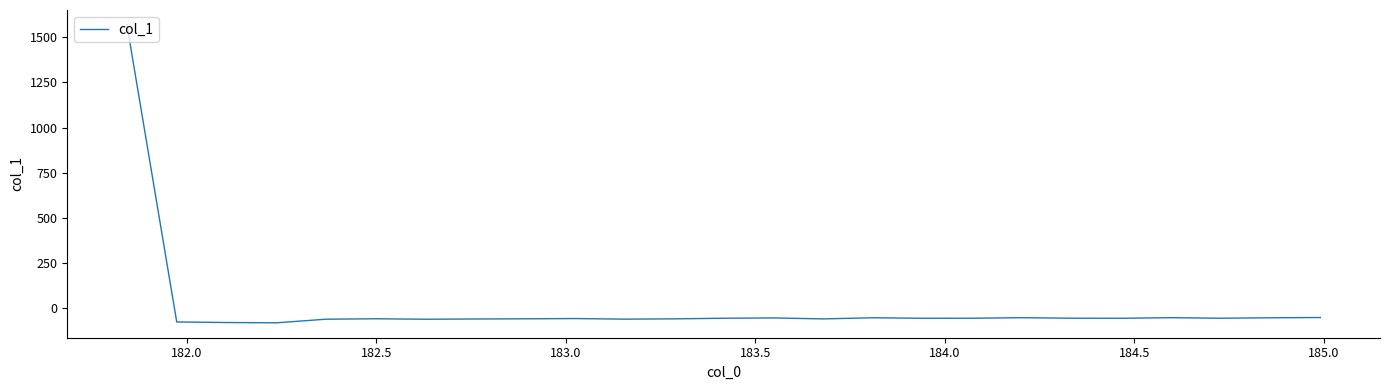

What is the smallest value displayed?

-83.8